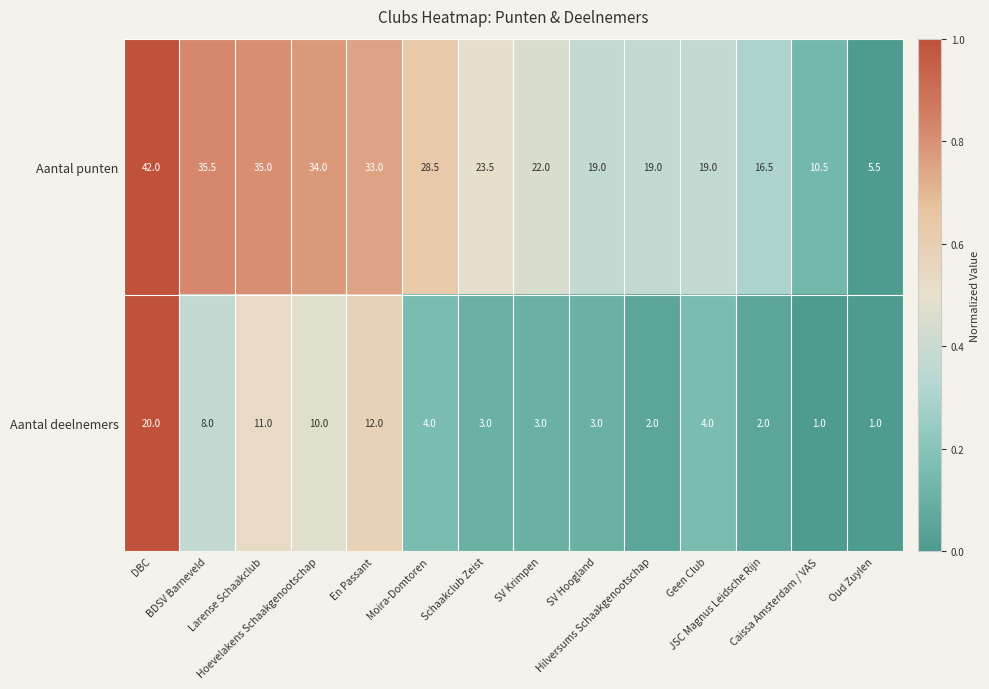

Which series has the largest total across all categories?

Aantal punten